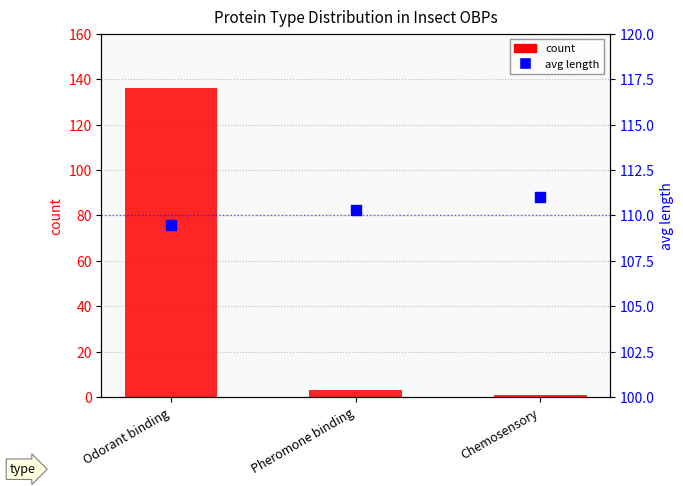

Which series has the largest total across all categories?

avg length